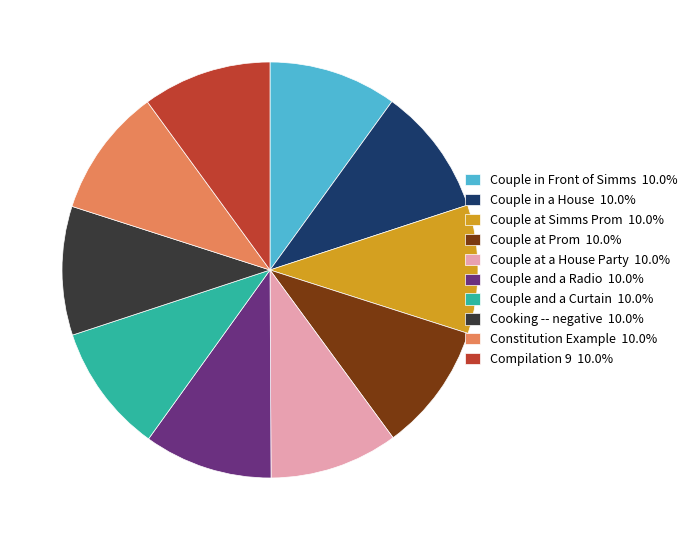

Approximately how many times larger is the value at Compilation 9 10.0% compared to Couple at Simms Prom 10.0%?

1.0